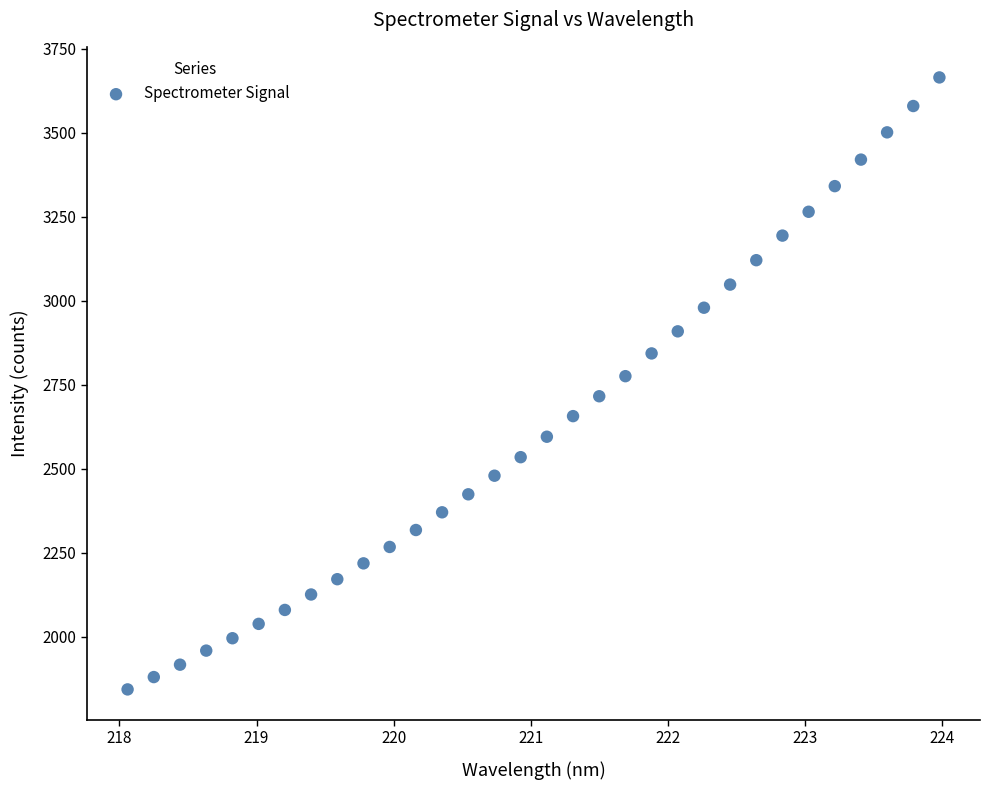

What is the range of X values (max minus min)?

5.9